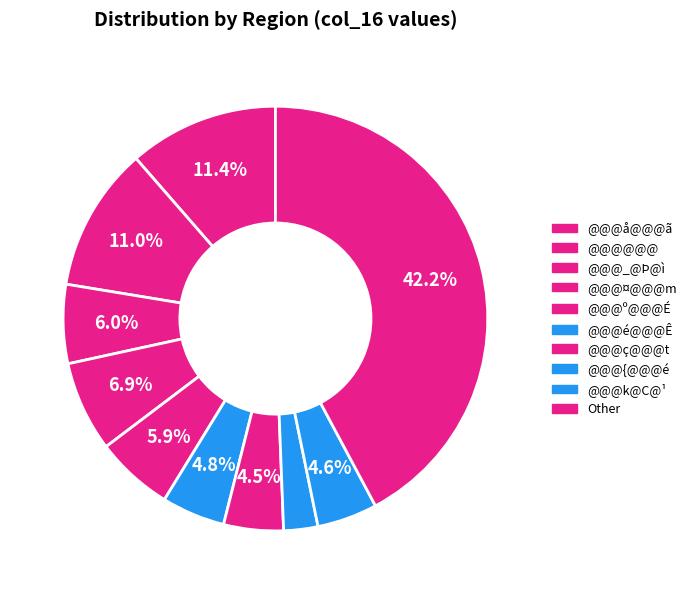

Count the number of slices in the pie.

10